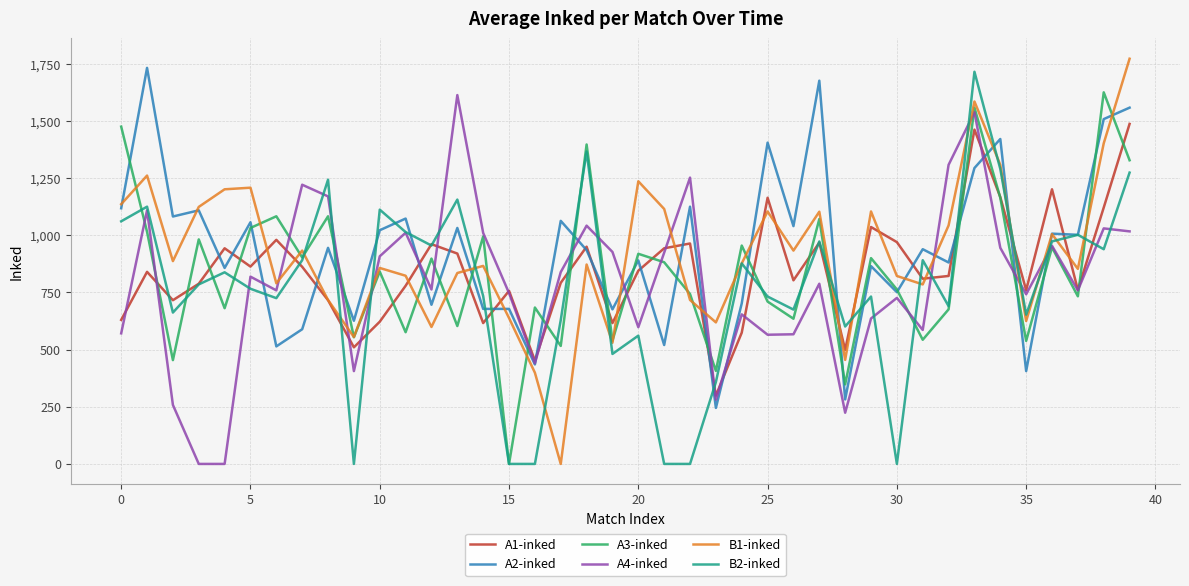

What is the maximum value shown in the chart?

1772